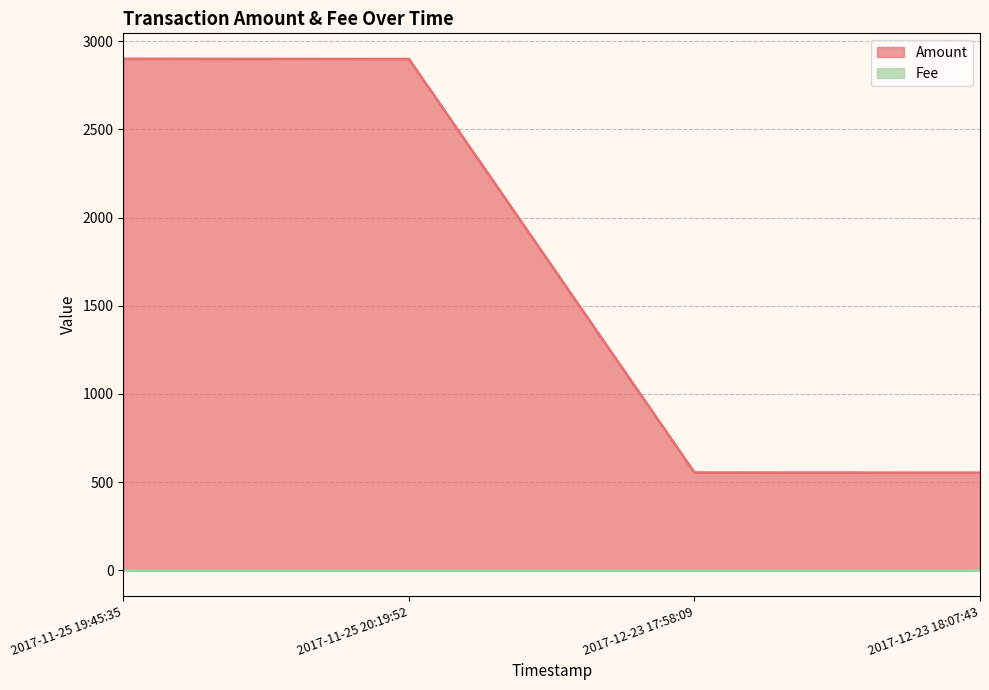

What is the minimum value shown in the chart?

553